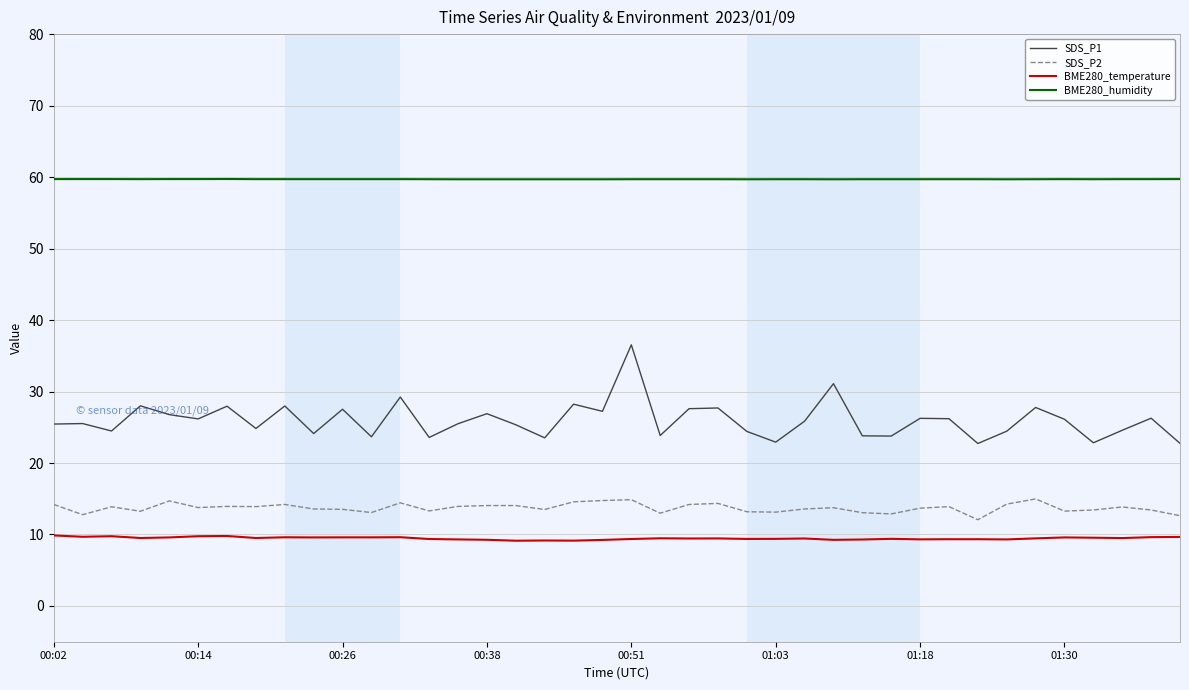

Which series has the largest total across all categories?

BME280_humidity